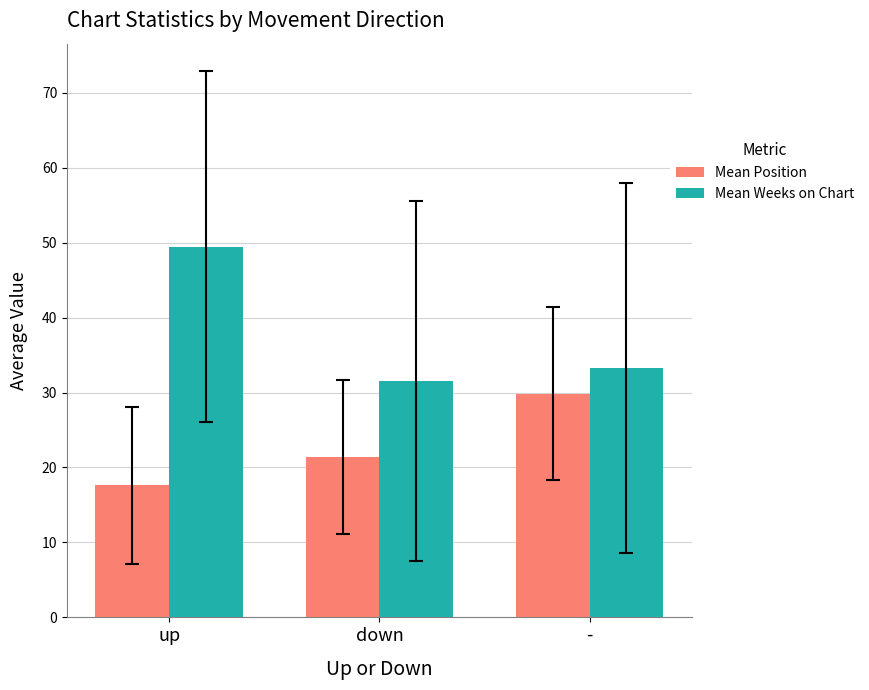

List the labels in order of Mean Position value, smallest first.

up, down, -